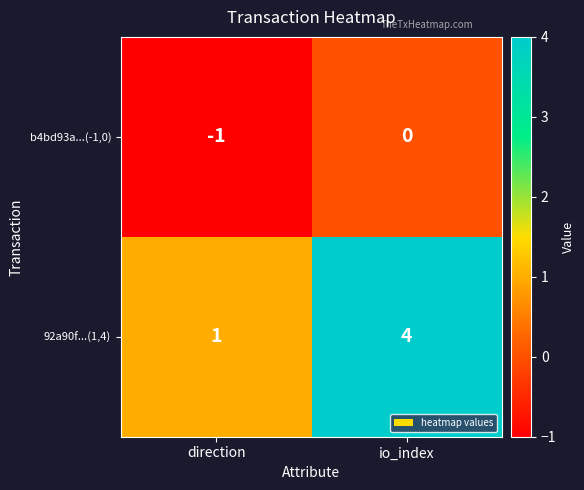

At which category is the sum across all series the highest?

io_index